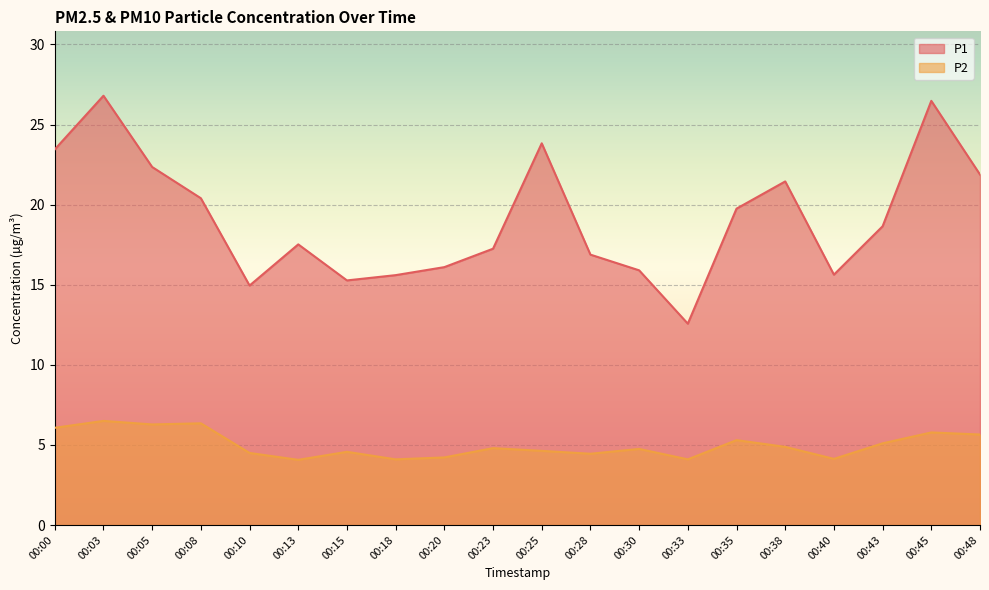

At how many categories does at least one series exceed 8?

20